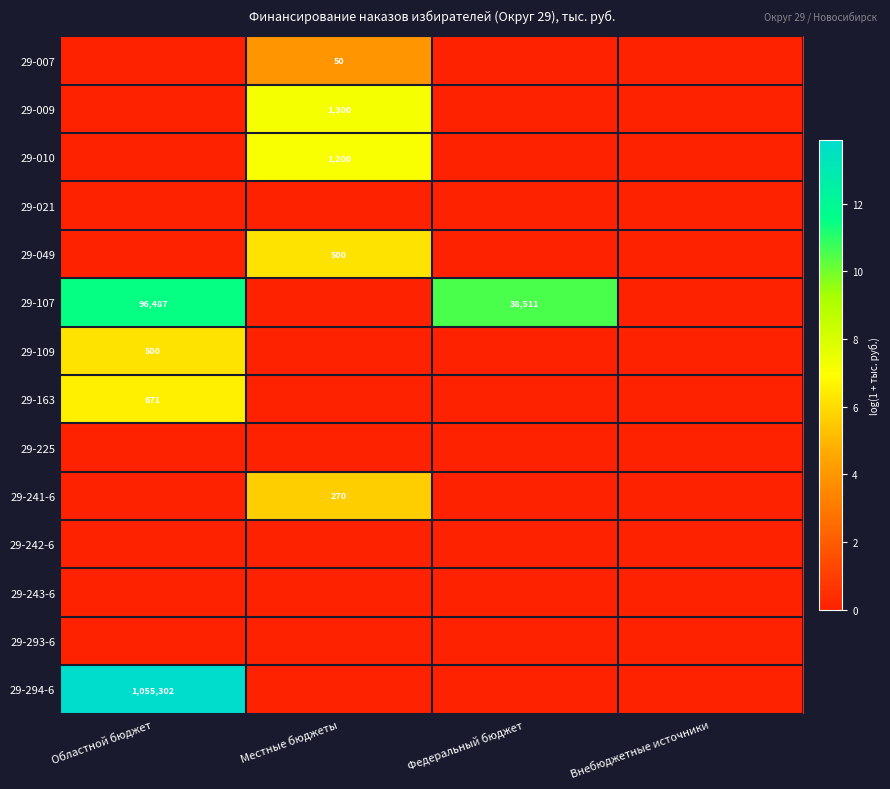

The value of 29-107 at Федеральный бюджет is 38511. True or false?

True